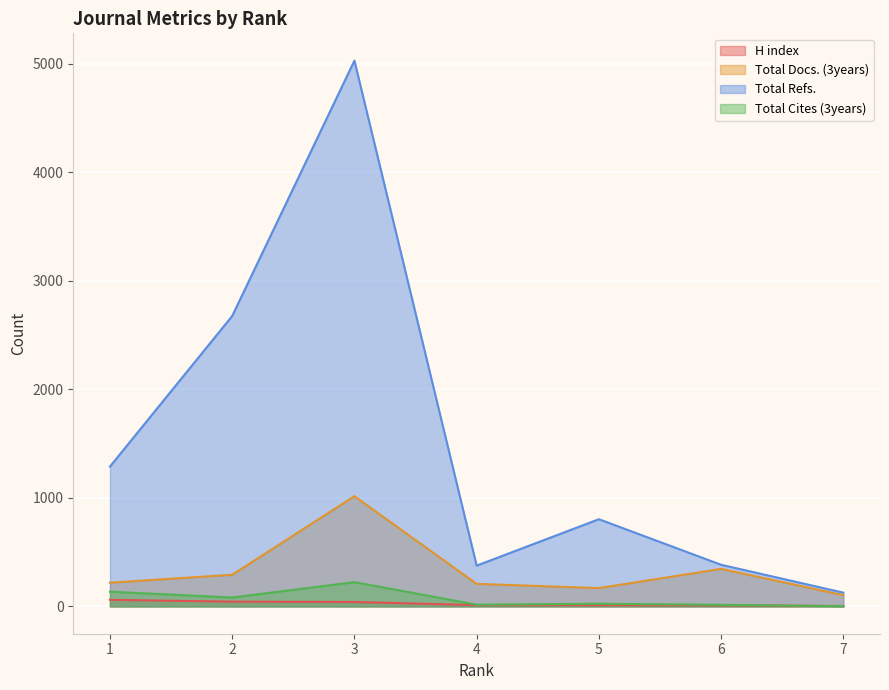

What are all the series names shown in the legend?

H index, Total Docs. (3years), Total Refs., Total Cites (3years)